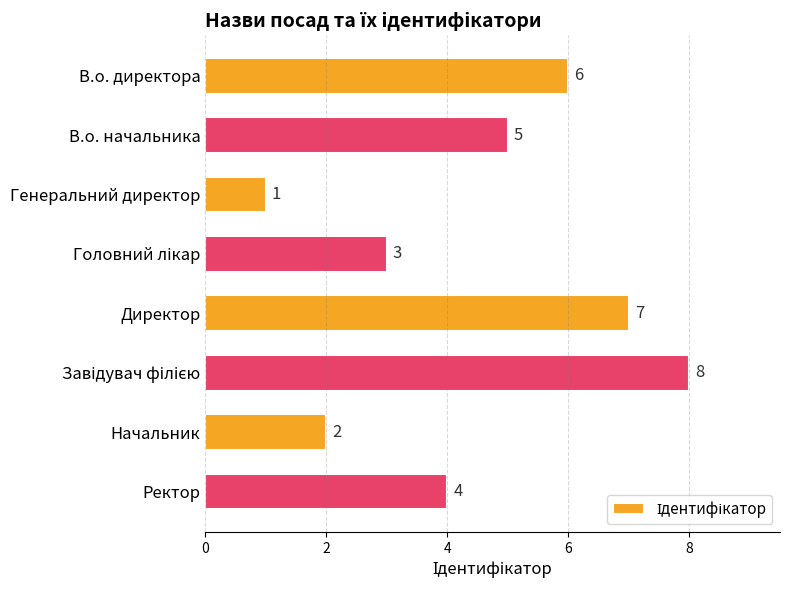

What is the greatest value displayed?

8